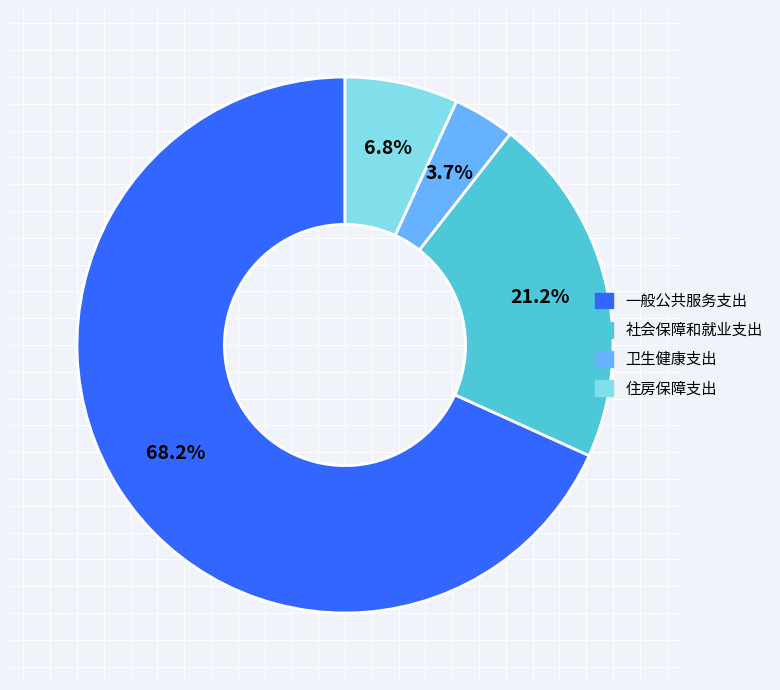

Count the number of slices in the pie.

4